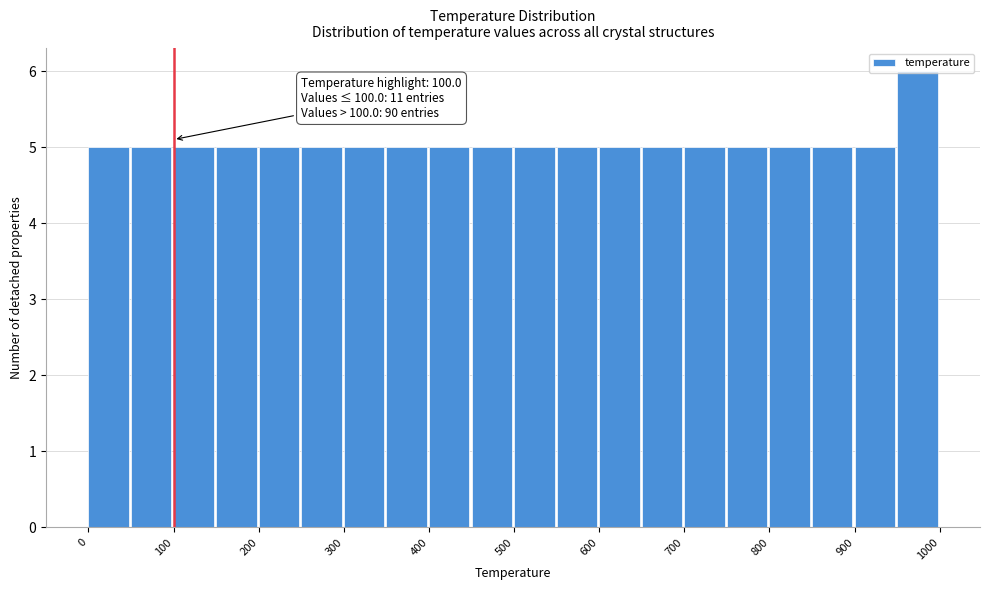

Which range on the x-axis has the tallest bar?

950 to 1000